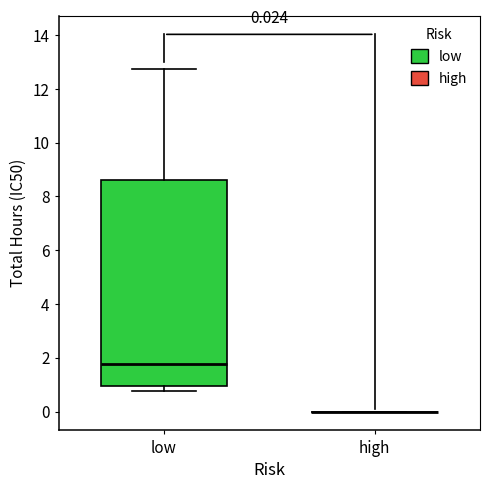

Comparing the boxes themselves (not the whiskers), which one is the tallest?

low